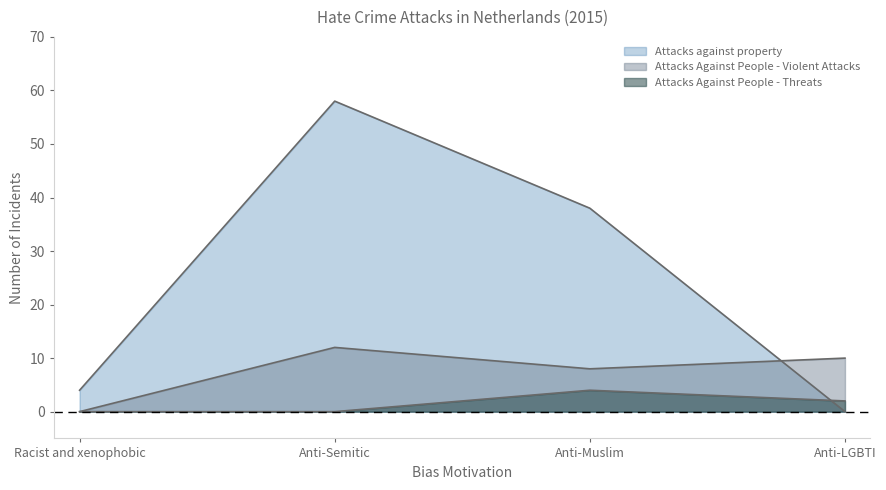

Does the chart display data point markers on the line(s)?

No